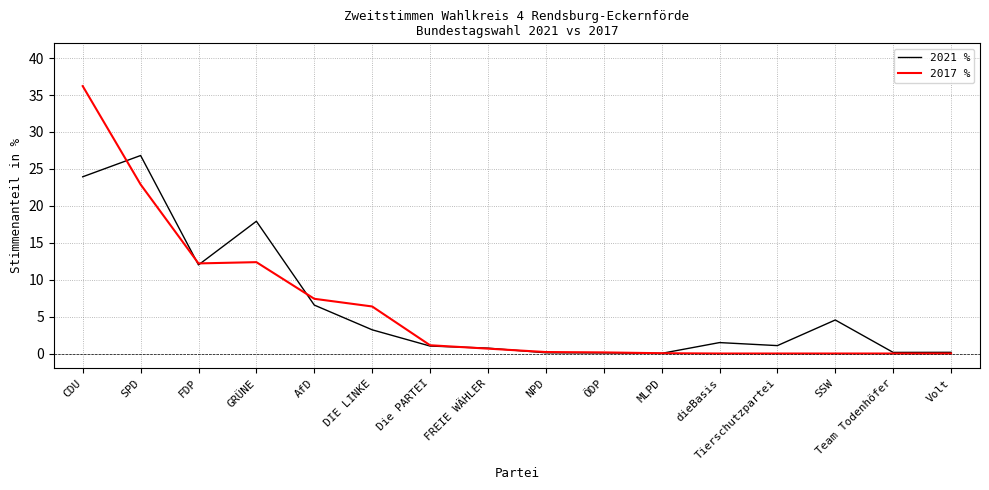

At which label is 2017 % closest to 18?

SPD